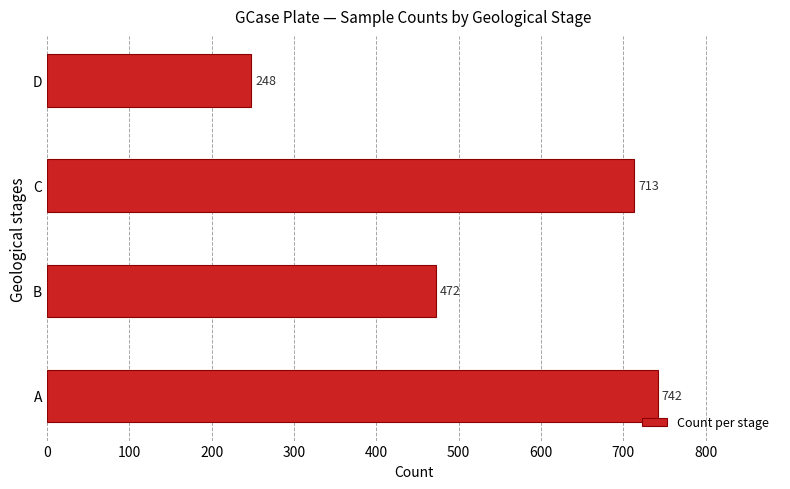

At which label is the value closest to 495?

B